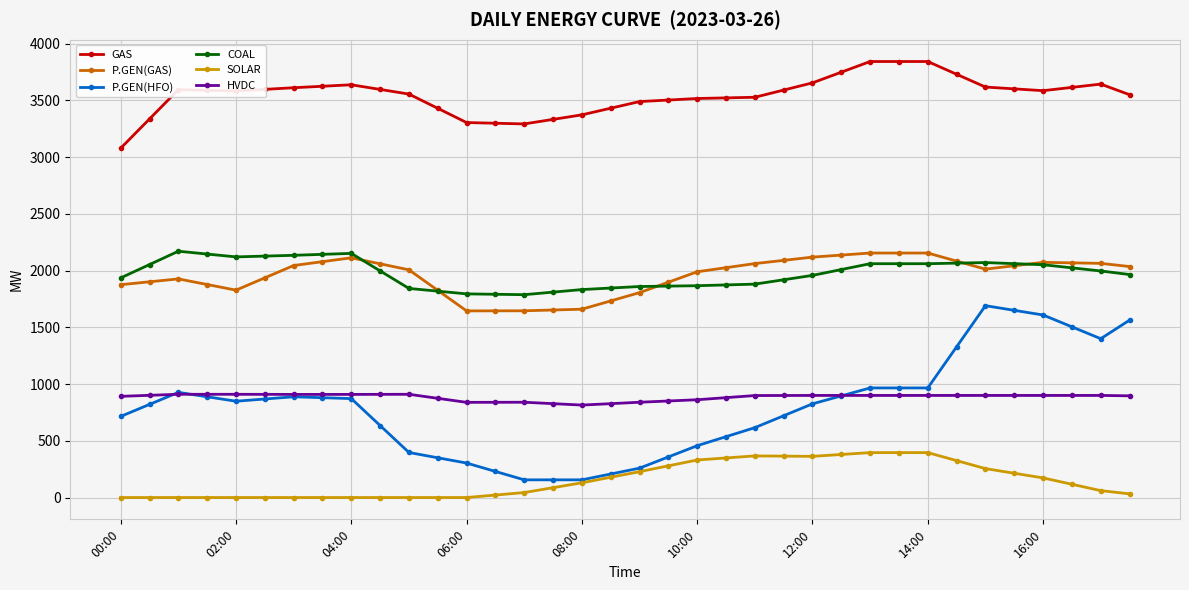

How many lines are shown in the chart?

6